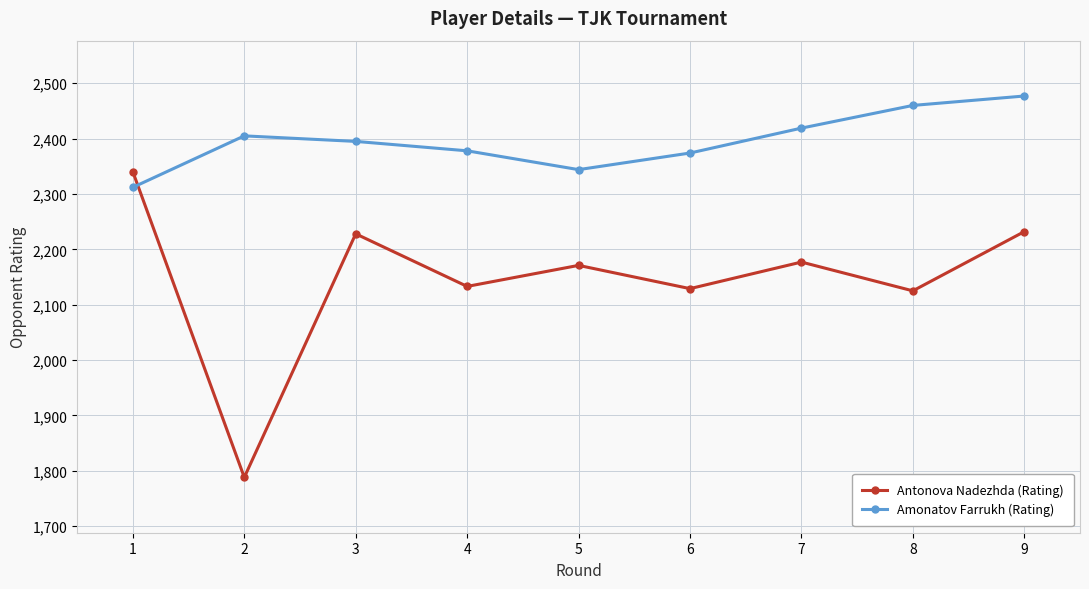

True or false: Antonova Nadezhda (Rating) has a value of 2232 at 9.

True